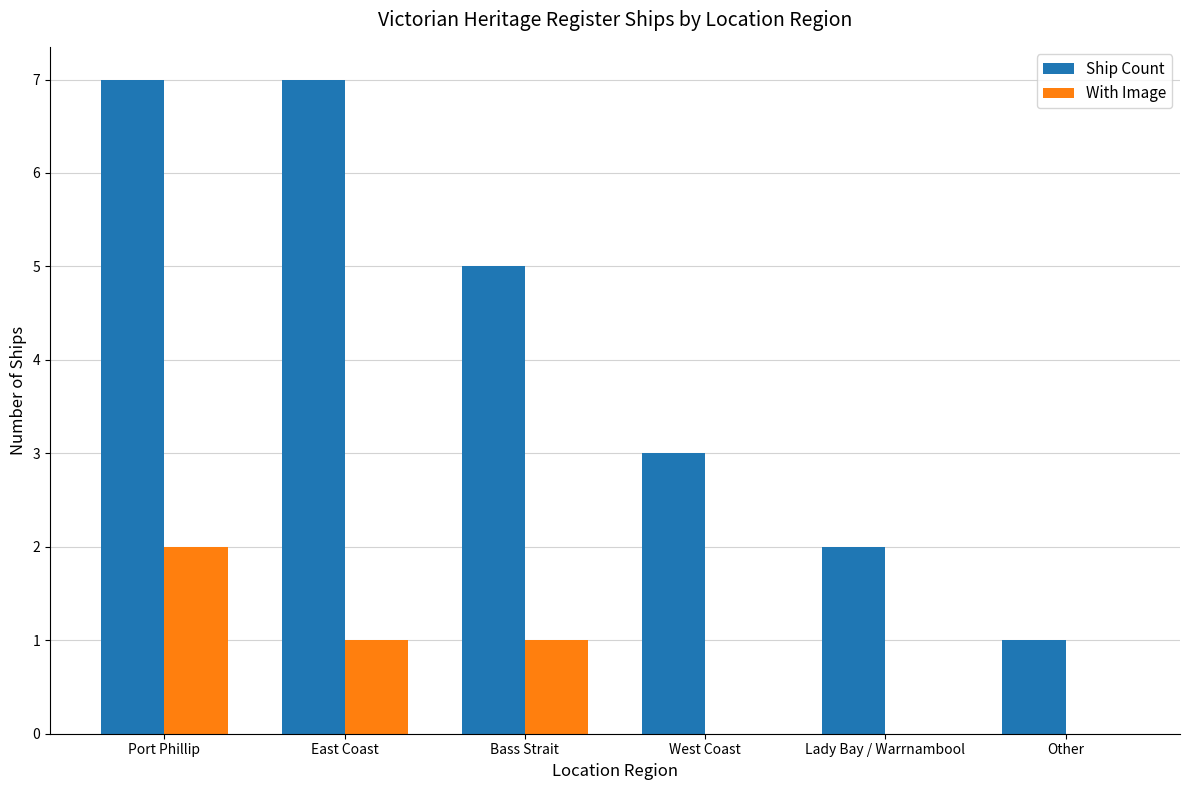

Which series changed the most between West Coast and Lady Bay / Warrnambool?

Ship Count